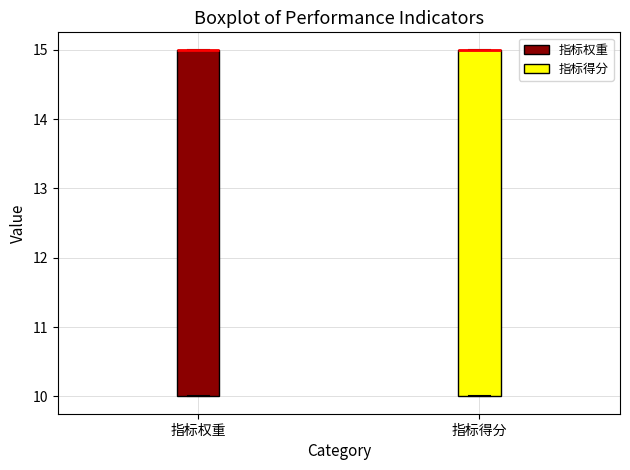

Reading left to right, read every box against the y-axis: the position of its median line, the range the box covers, and the ends of its whiskers. The values are not printed on the chart, so give them approximately, as read against the axis.

指标权重: median 15 (drawn on the box's upper edge), box 10 to 15, whiskers 10 to 15
指标得分: median 15 (drawn on the box's upper edge), box 10 to 15, whiskers 10 to 15